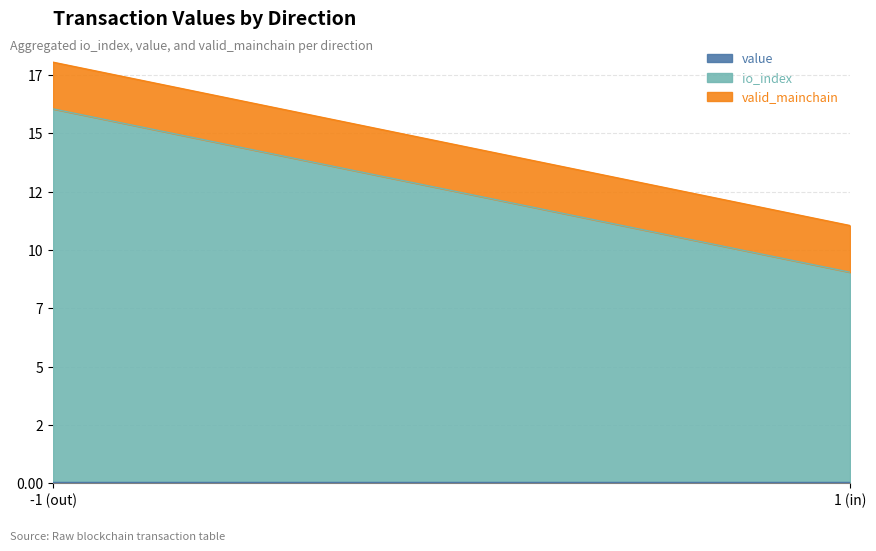

Does the chart display data point markers on the line(s)?

No